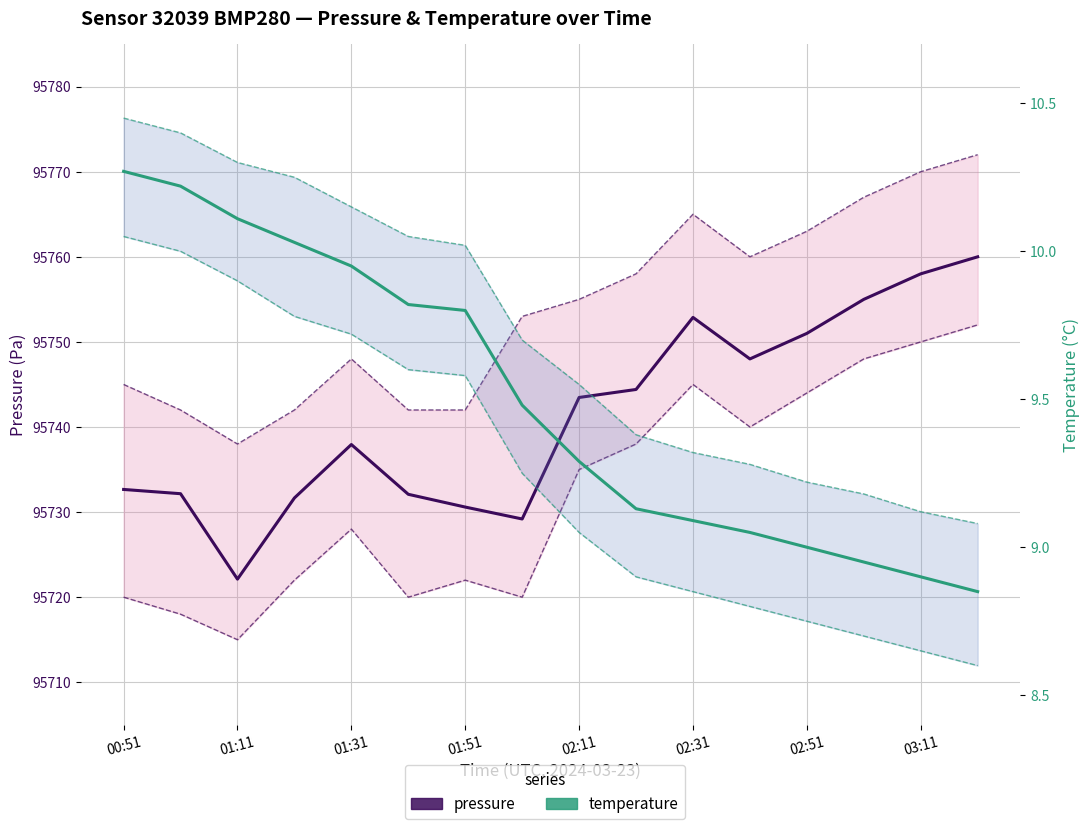

True or false: temperature and pressure cross at least once.

False